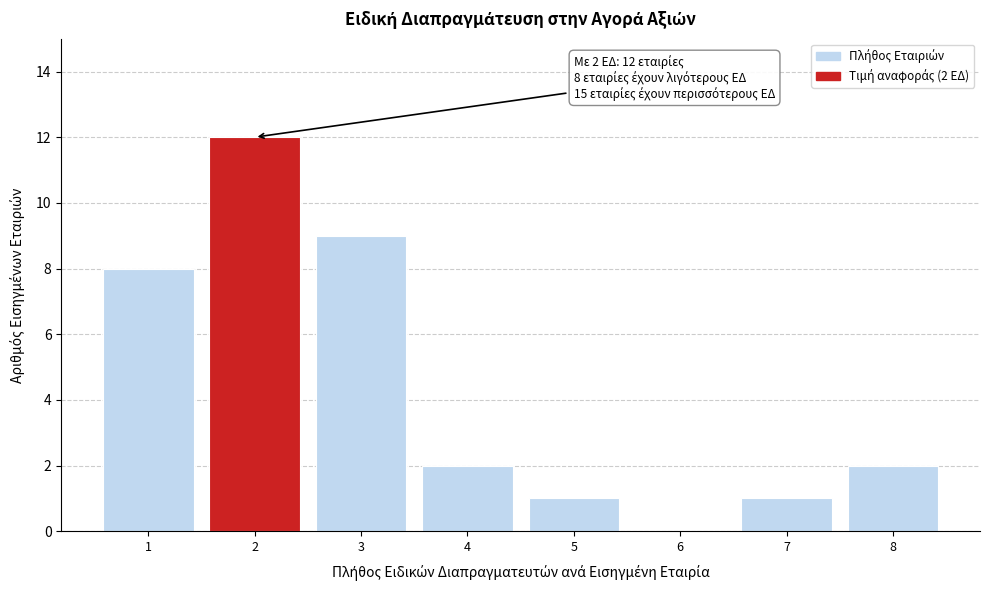

Which range on the x-axis has the tallest bar?

1.5 to 2.5